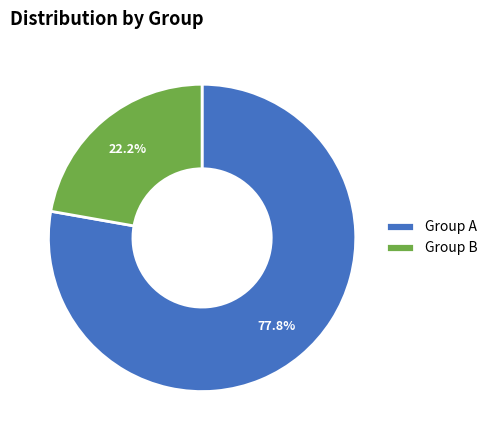

What is the ratio of the value at Group B to the value at Group A?

0.3